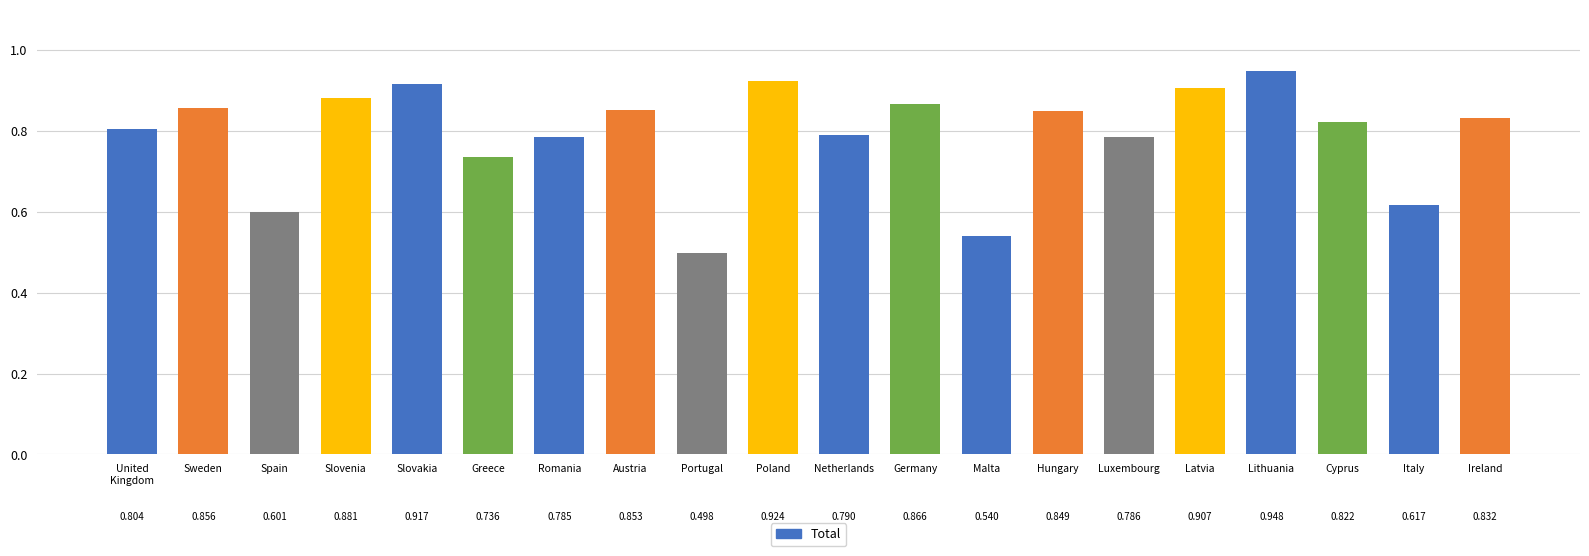

Between United Kingdom and Sweden, which is larger?

Sweden